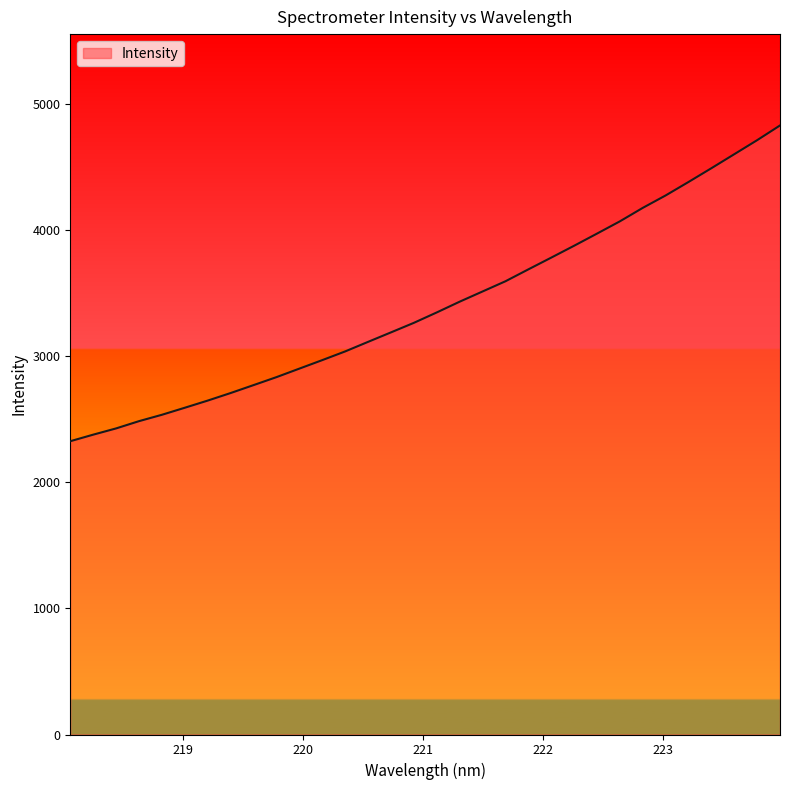

What is the smallest value displayed?

2325.0